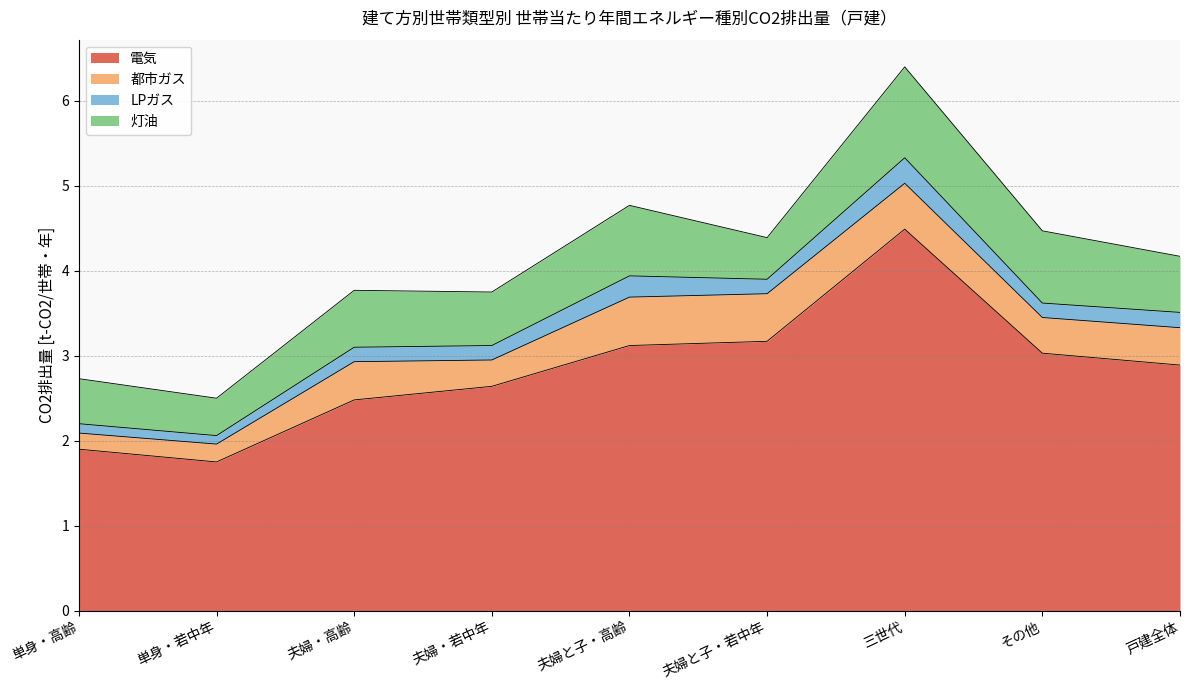

Rank the categories by 灯油 value from highest to lowest.

三世代, その他, 夫婦と子・高齢, 夫婦・高齢, 戸建全体, 夫婦・若中年, 単身・高齢, 夫婦と子・若中年, 単身・若中年